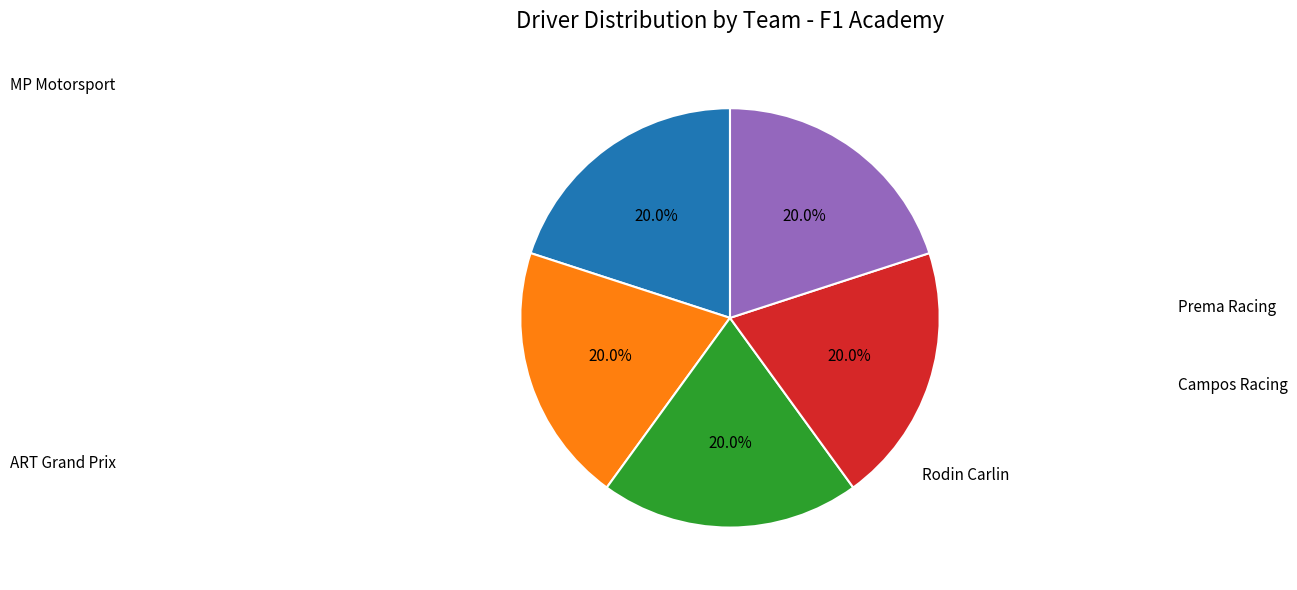

Does any single category account for the majority?

No